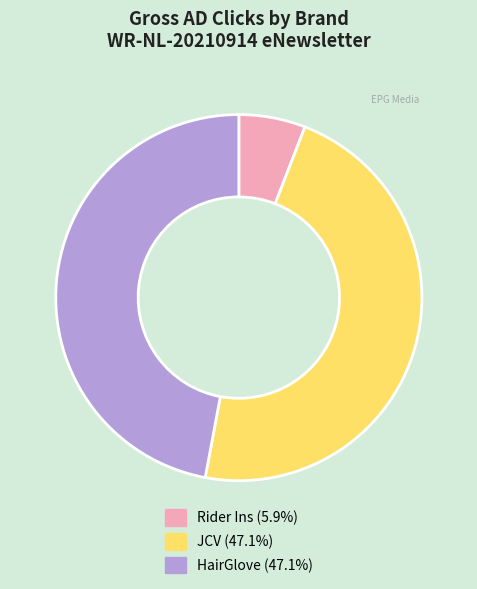

What is the smallest slice in the pie chart?

Rider Ins